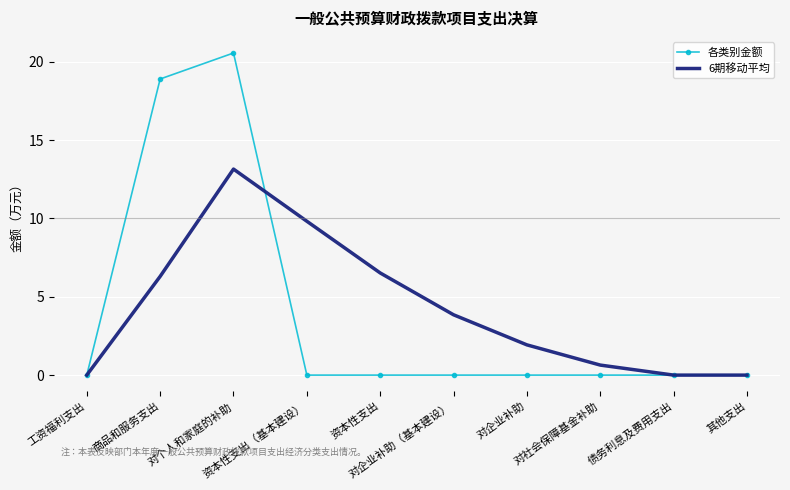

The value of 各类别金额 at 资本性支出（基本建设） is 0.0. True or false?

True